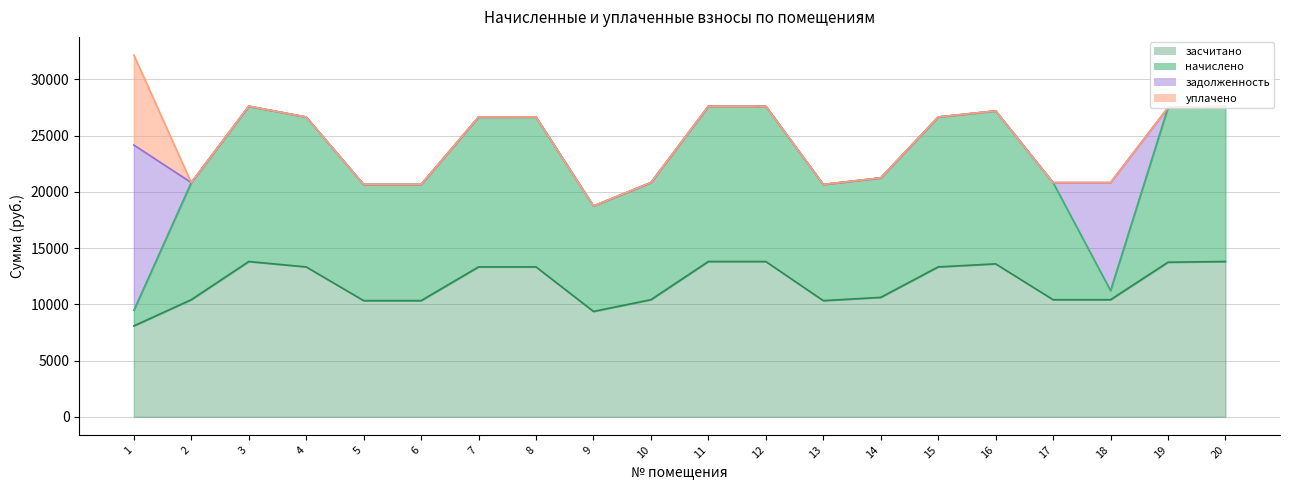

What is the value of the начислено point at the 19th from the left?

13741.2